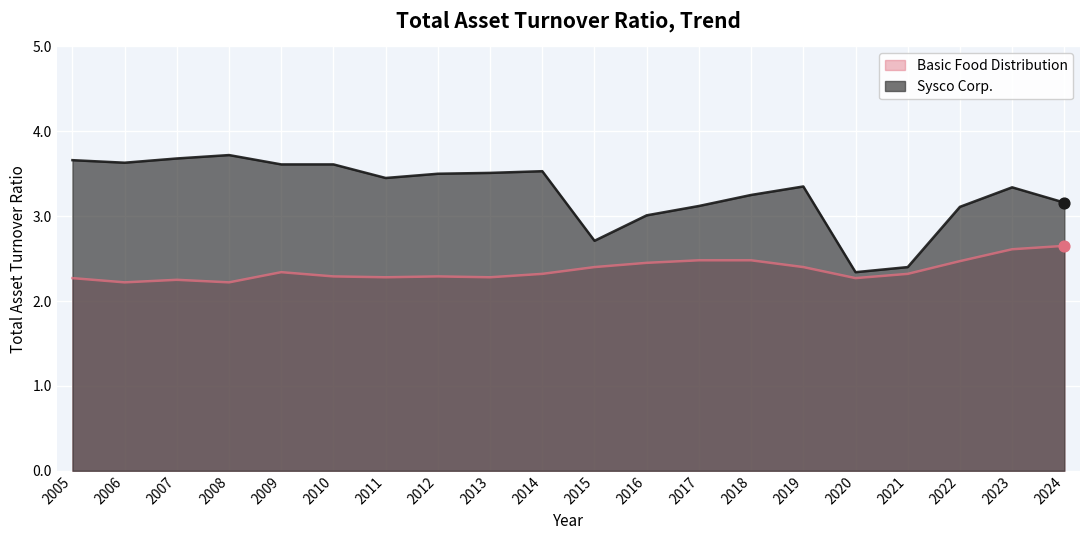

Which series contains the highest Y value?

Sysco Corp.